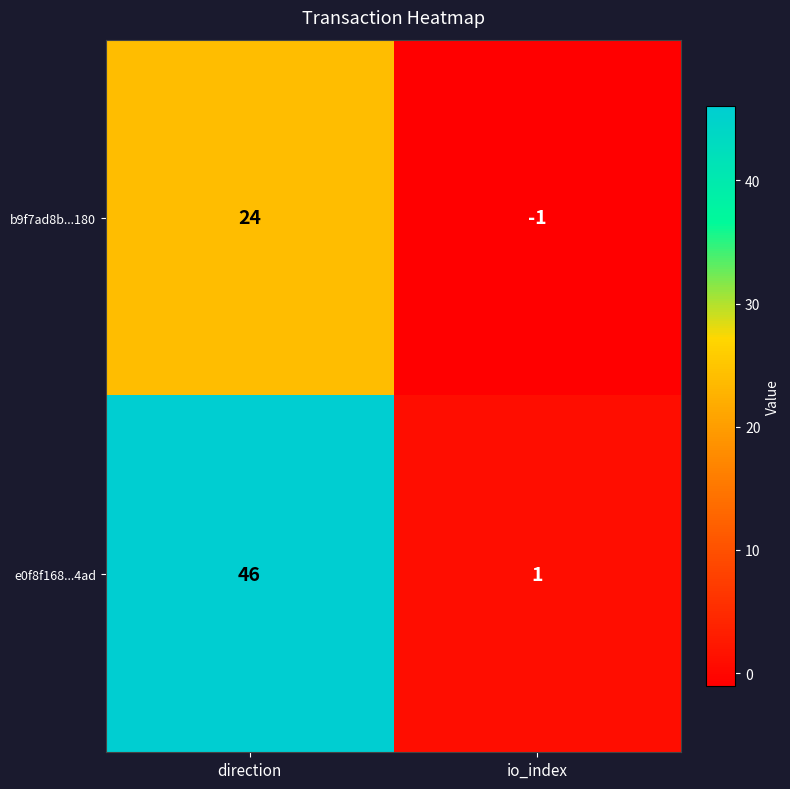

Where is b9f7ad8b...180 nearest to the value 11?

io_index